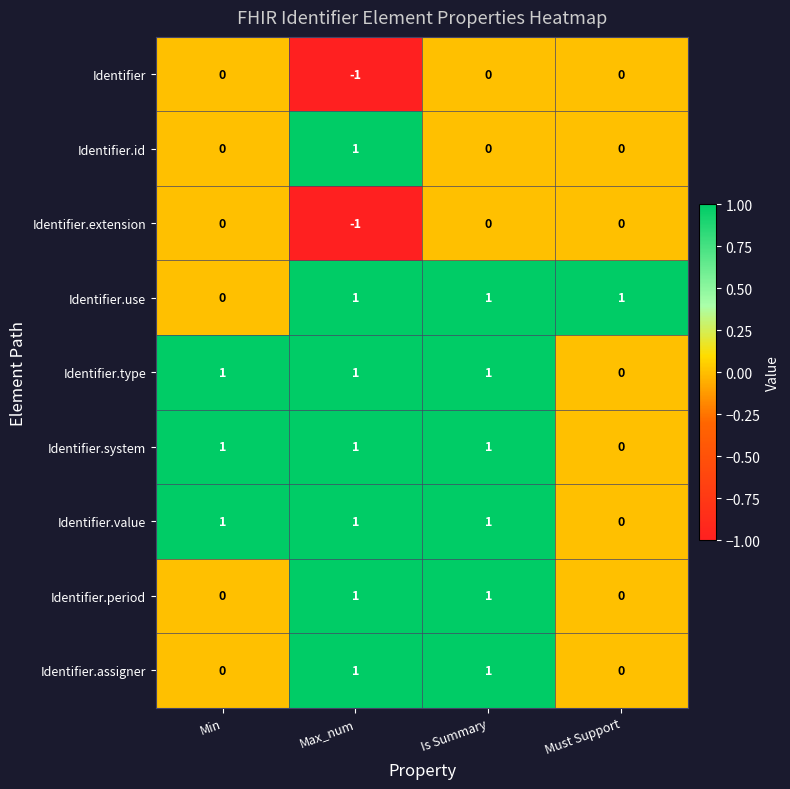

What is the sum of all Identifier.type values?

3